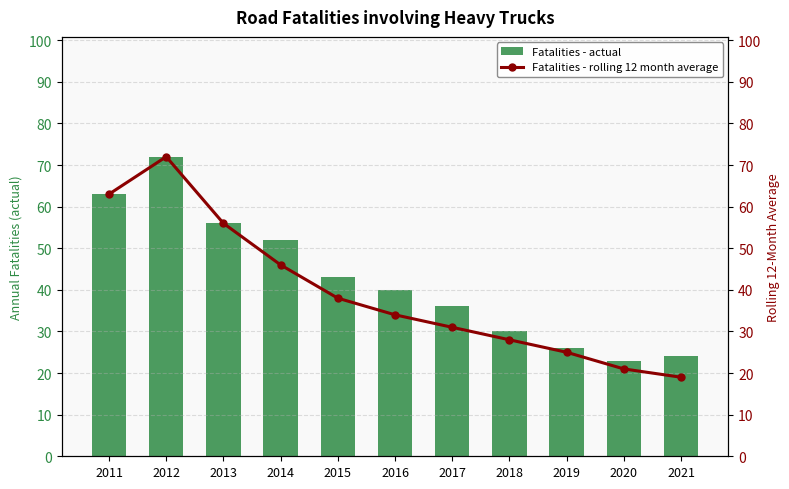

Reading left to right, transcribe all the data shown in this chart.

Fatalities - actual: 63	72	56	52	43	40	36	30	26	23	24
Fatalities - rolling 12 month average: 63	72	56	46	38	34	31	28	25	21	19